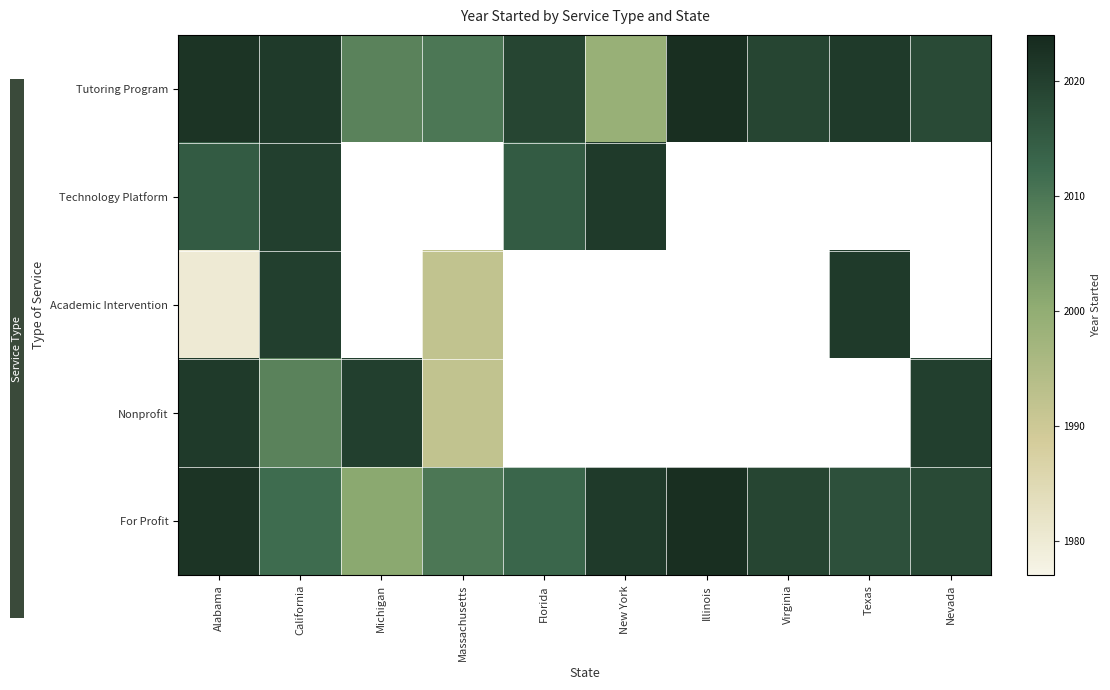

How many series are shown in this chart?

5